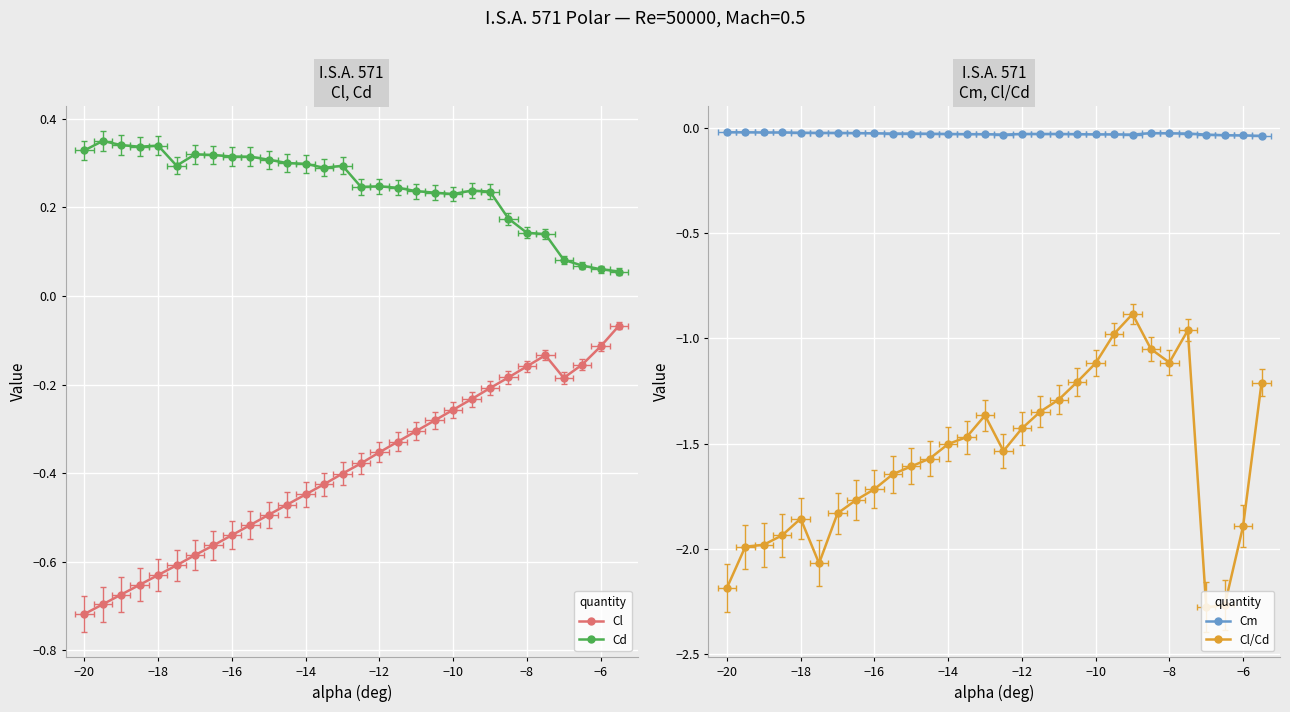

How many lines are shown in the chart?

4